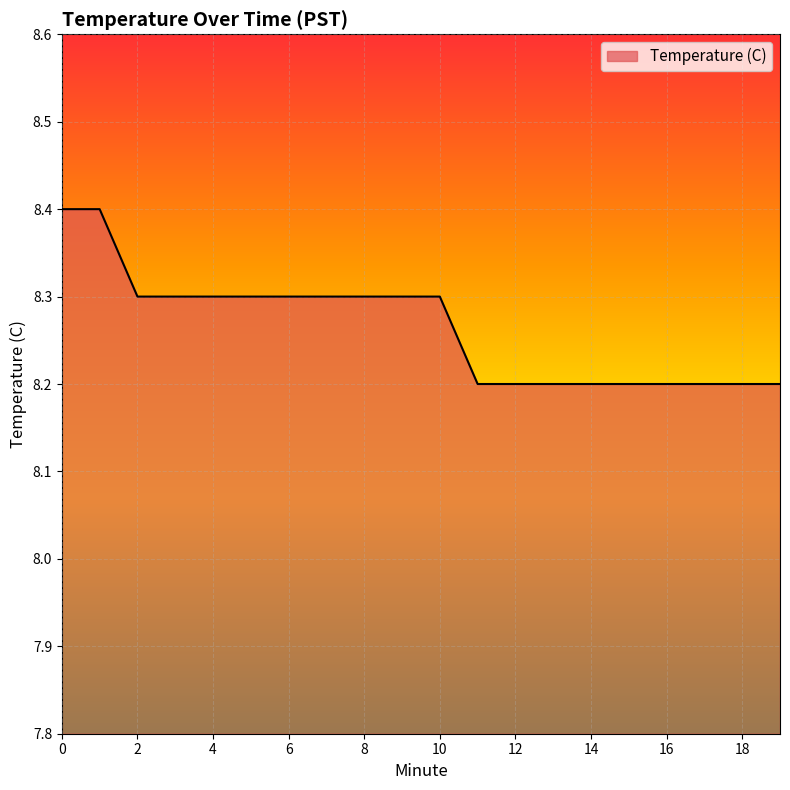

What is the difference between the maximum and minimum values?

0.2